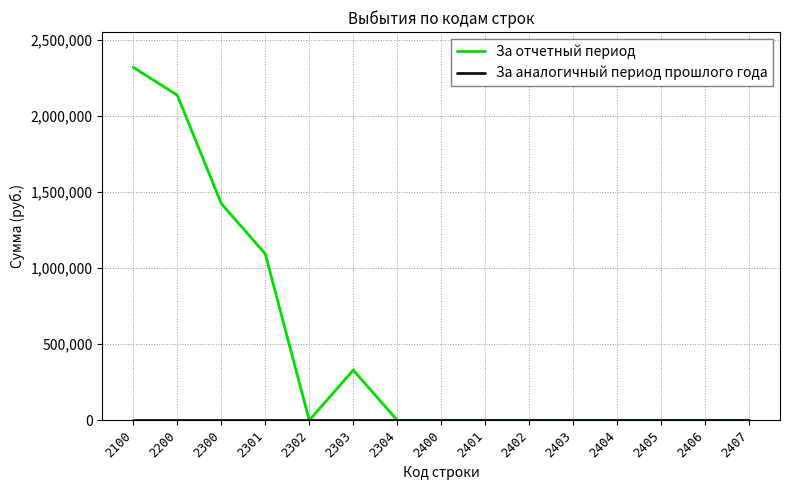

Which series has the widest spread of values?

За отчетный период